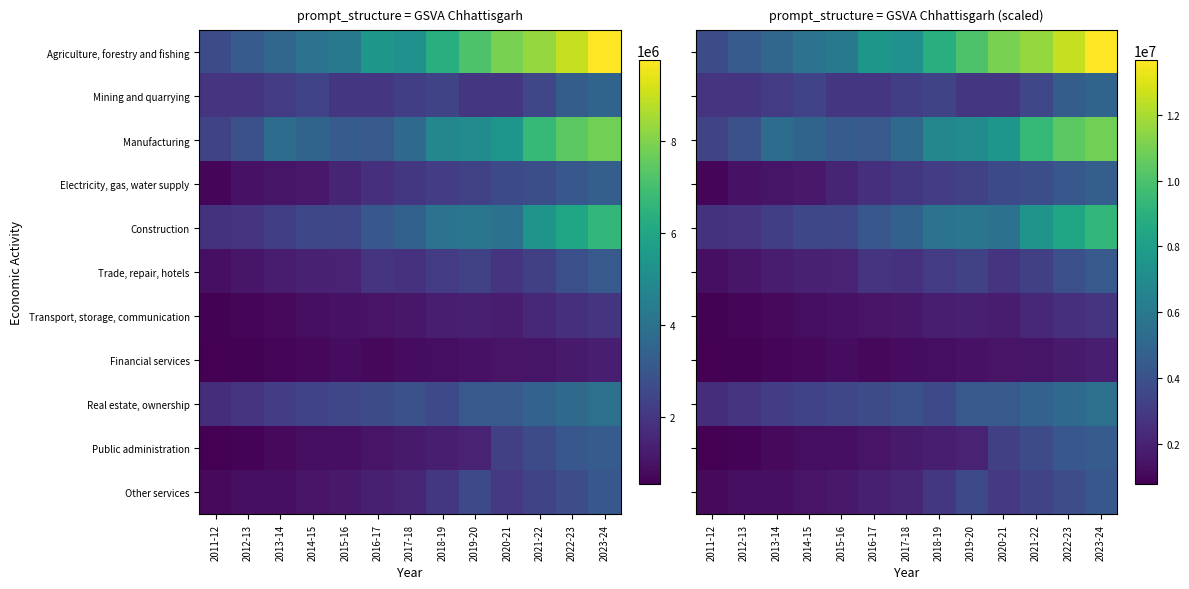

Between 2012-13 and 2020-21, which series saw the biggest shift?

Agriculture, forestry and fishing